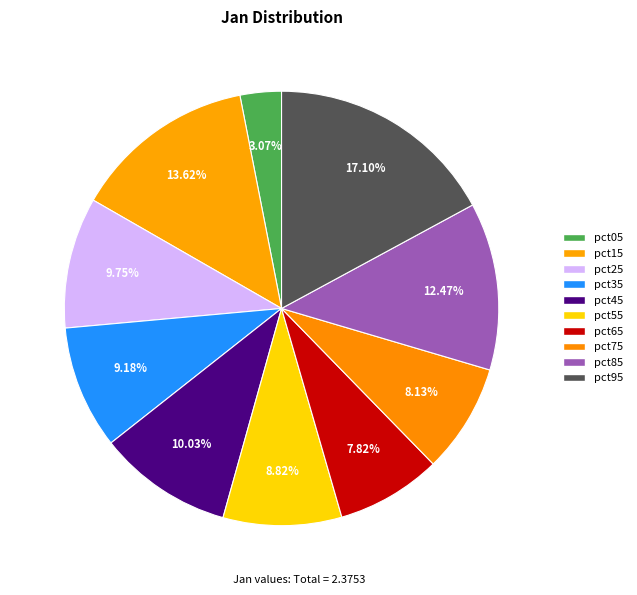

How many segments does this pie chart have?

10